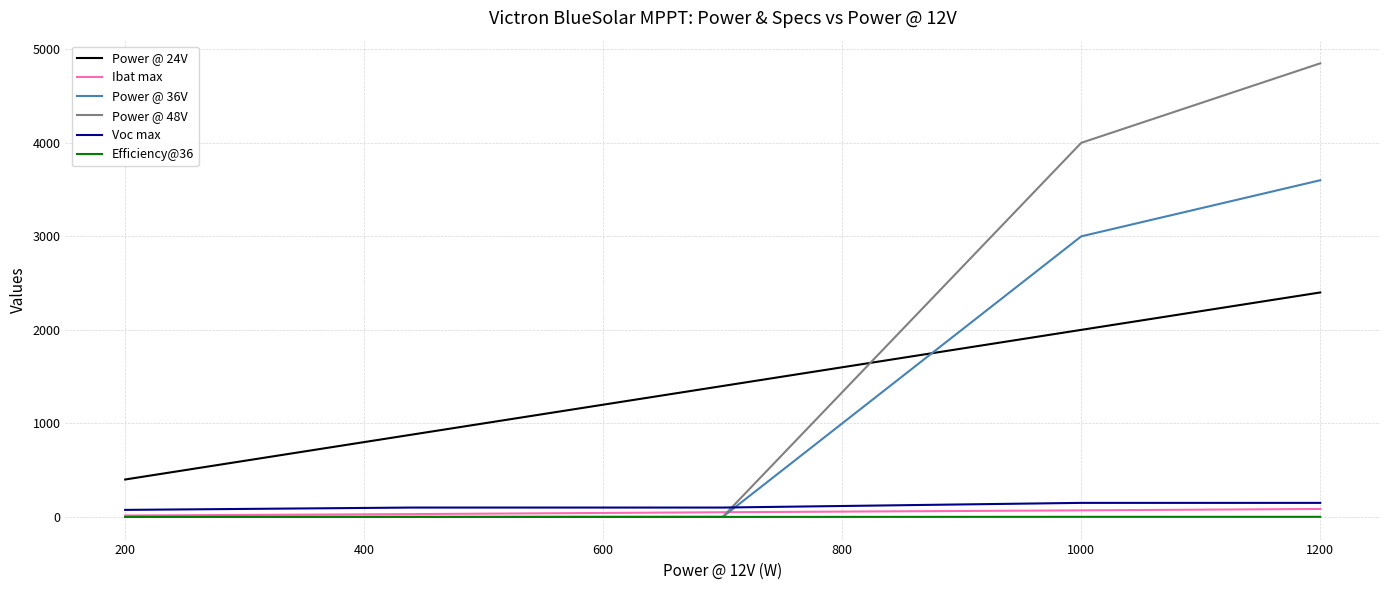

What is the highest value of the Power @ 48V series?

4850.0